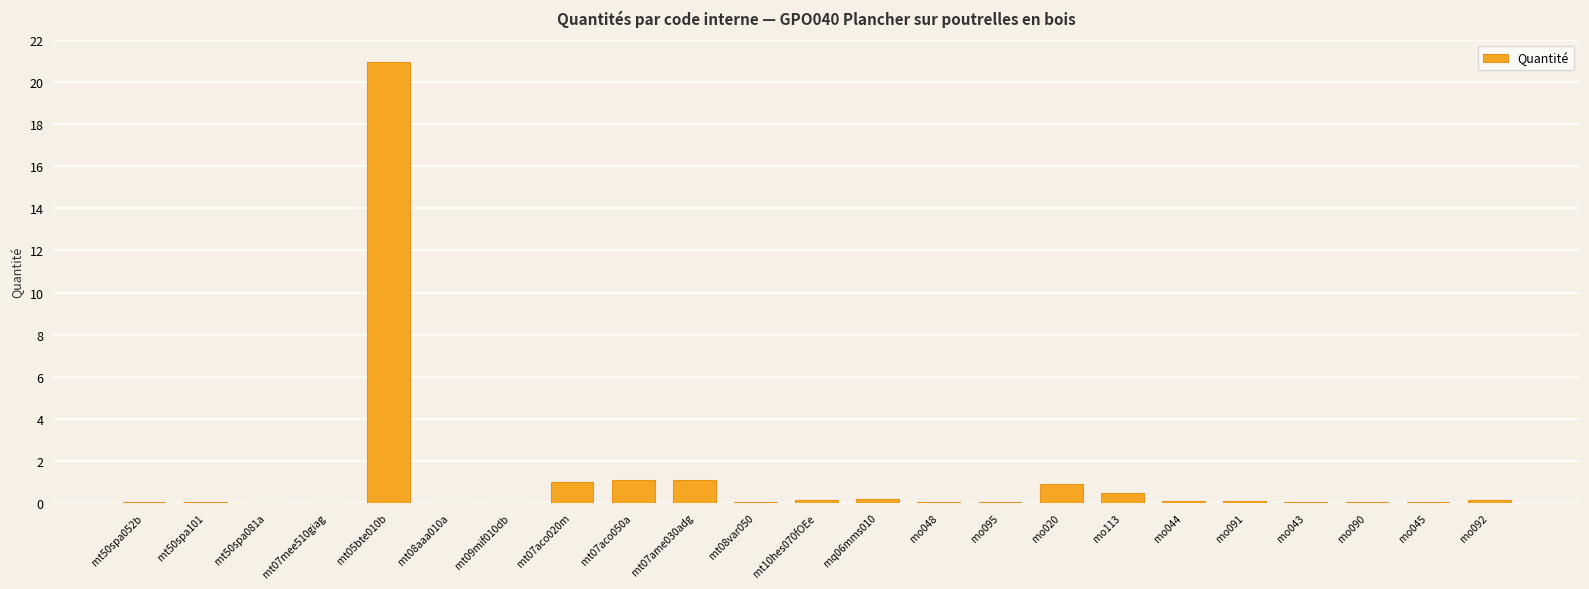

What is the greatest value displayed?

21.0